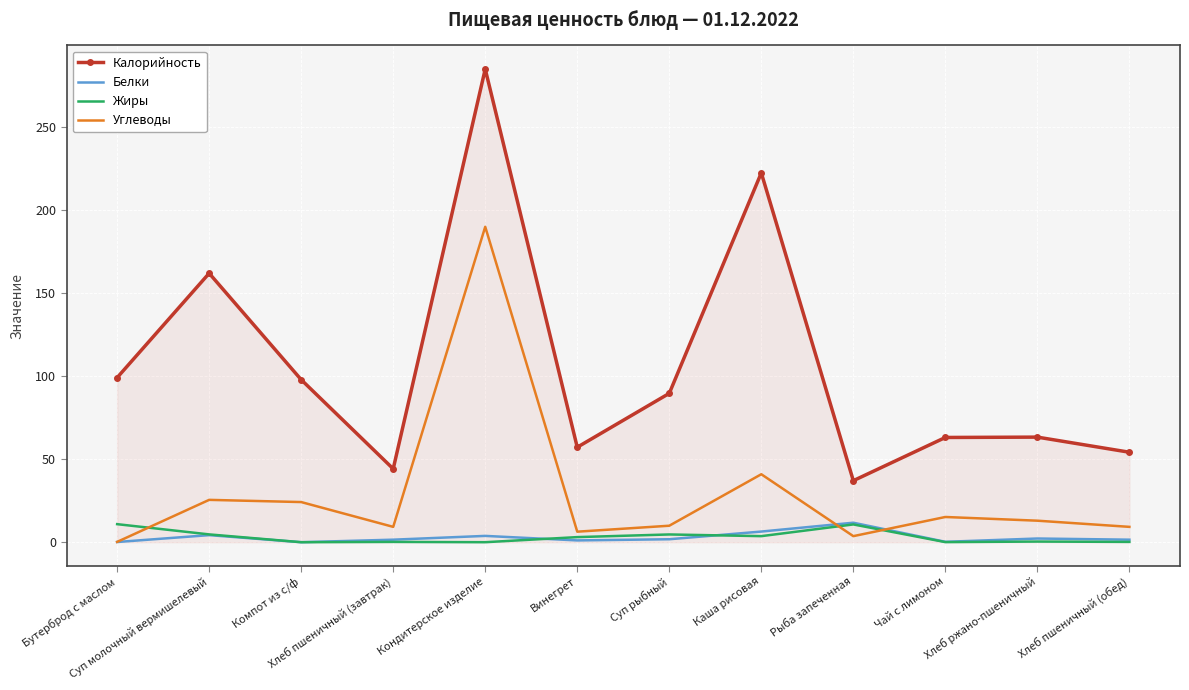

The value of Жиры at Суп молочный вермишелевый is 4.7. True or false?

True